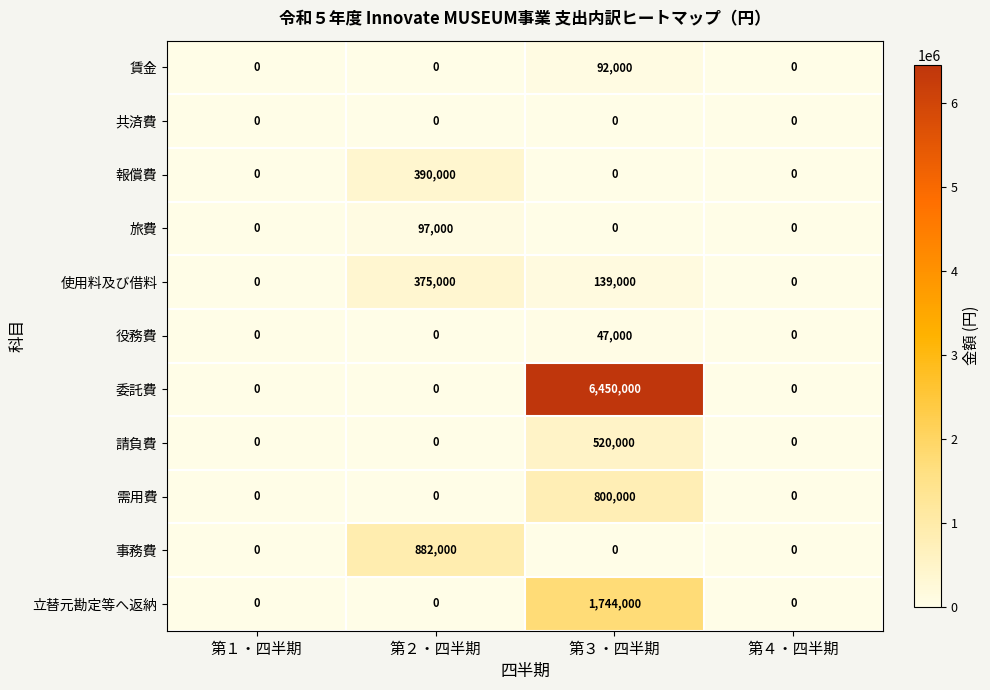

Read the 賃金 value at 第３・四半期, to the nearest 10.

92000